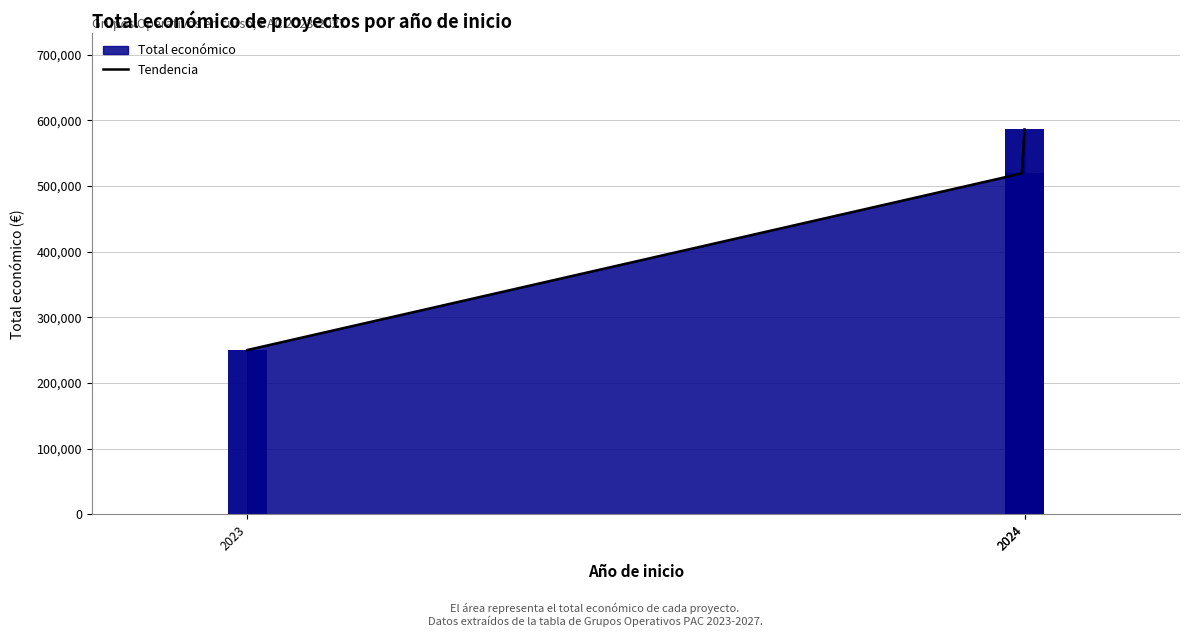

What is the sum of the values at 2024 and 2023?

836120